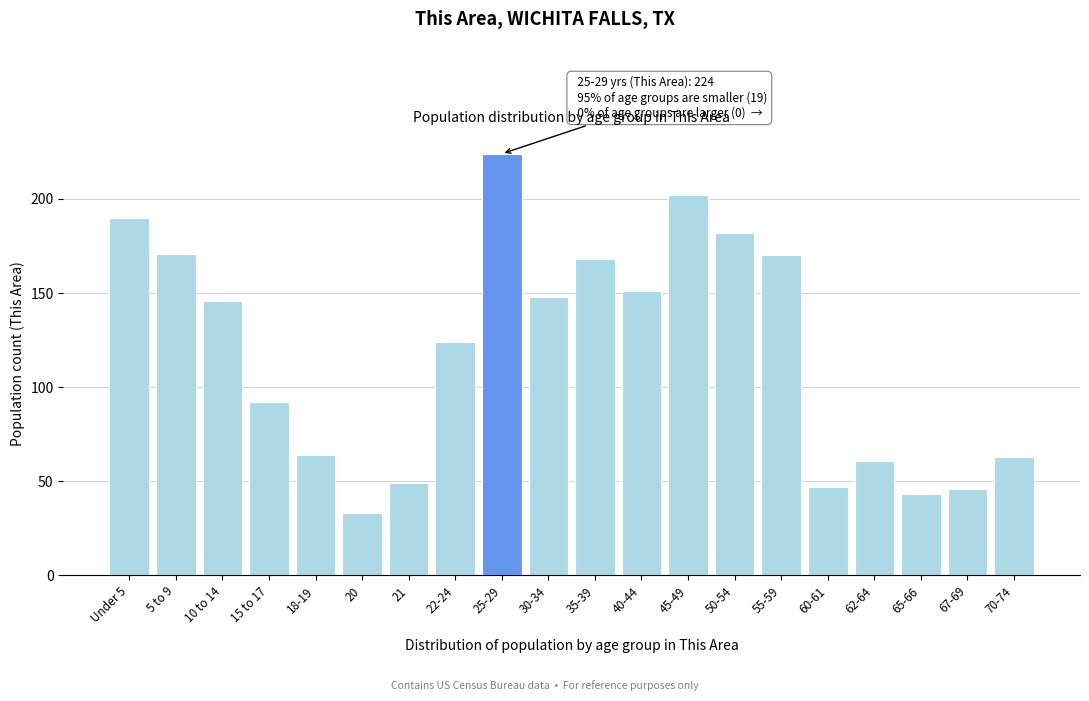

Reading left to right, extract all data points from this chart.

Under 5=190	5 to 9=171	10 to 14=146	15 to 17=92	18-19=64	20=33	21=49	22-24=124	25-29=224	30-34=148	35-39=168	40-44=151	45-49=202	50-54=182	55-59=170	60-61=47	62-64=61	65-66=43	67-69=46	70-74=63